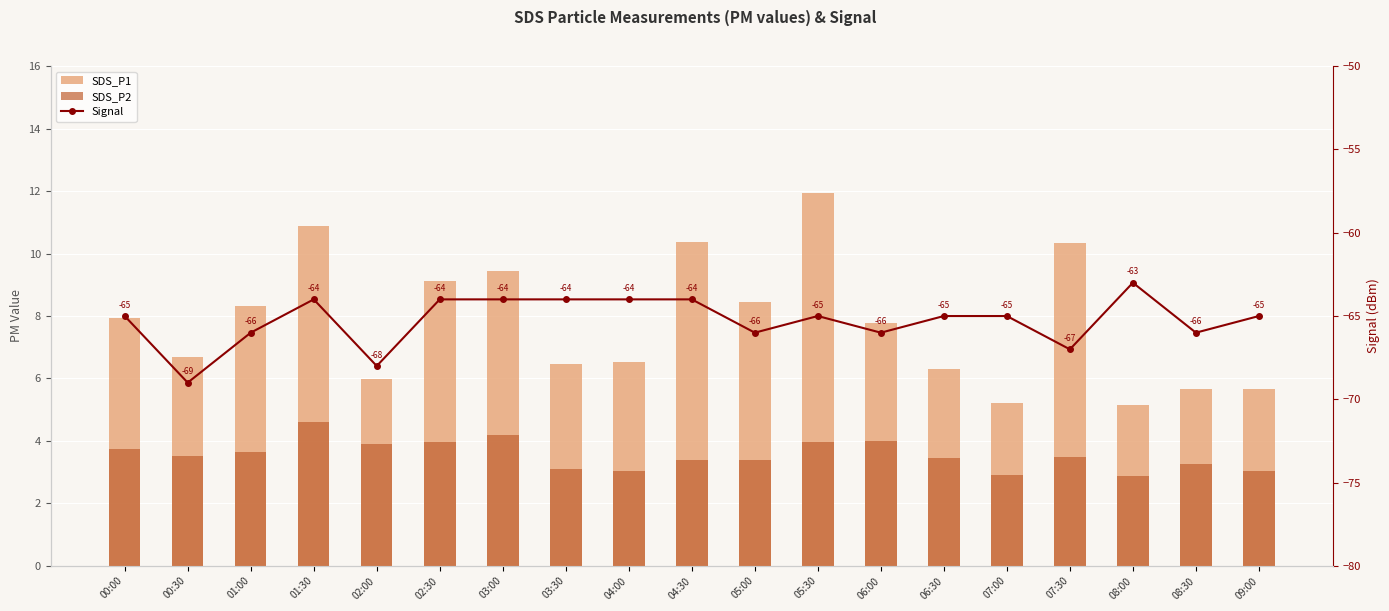

What is the difference between the maximum and second lowest values in the SDS_P2 series?

1.7